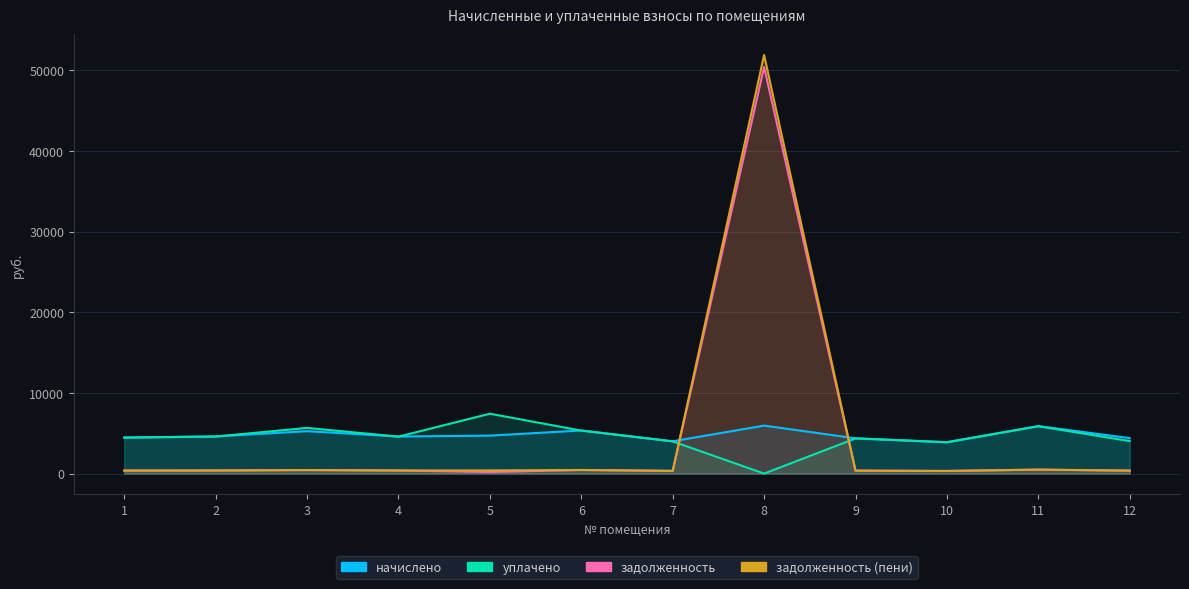

The задолженность (пени) series shows 445.3 at 6. True or false?

True